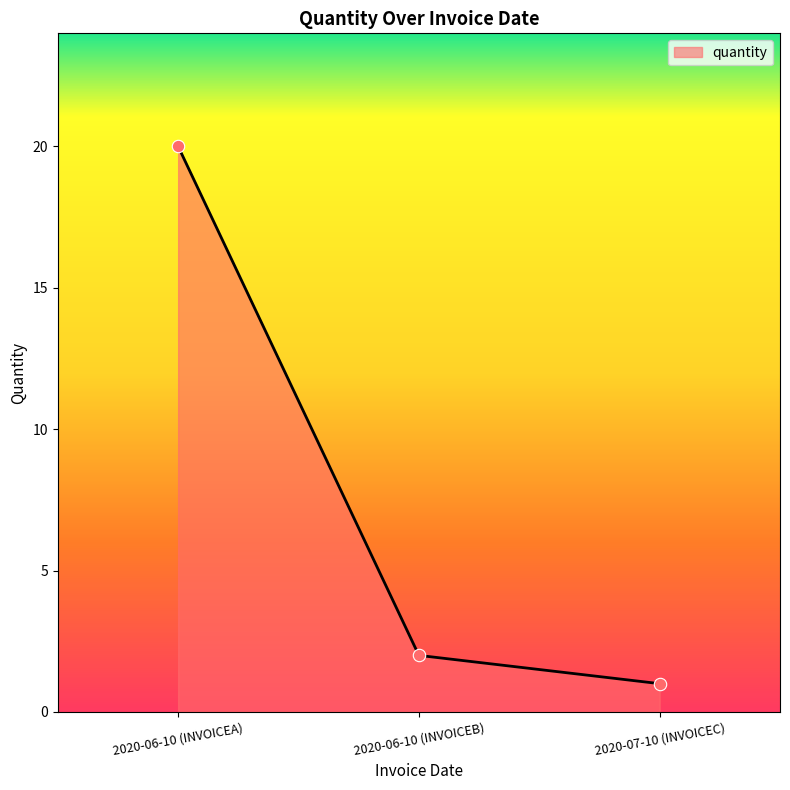

What is the ratio of the value at 2020-07-10 (INVOICEC) to the value at 2020-06-10 (INVOICEB)?

0.5